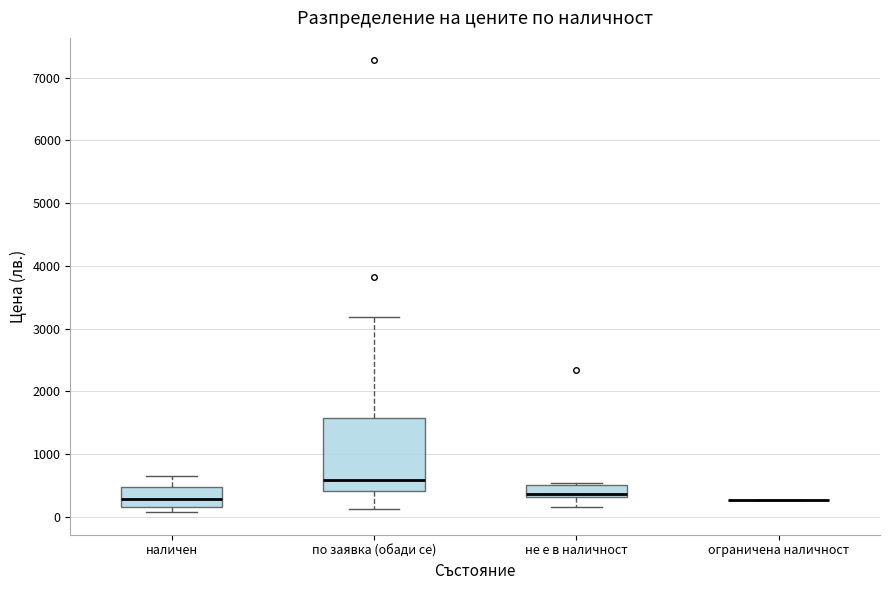

Comparing the boxes themselves (not the whiskers), which one is the tallest?

по заявка (обади се)